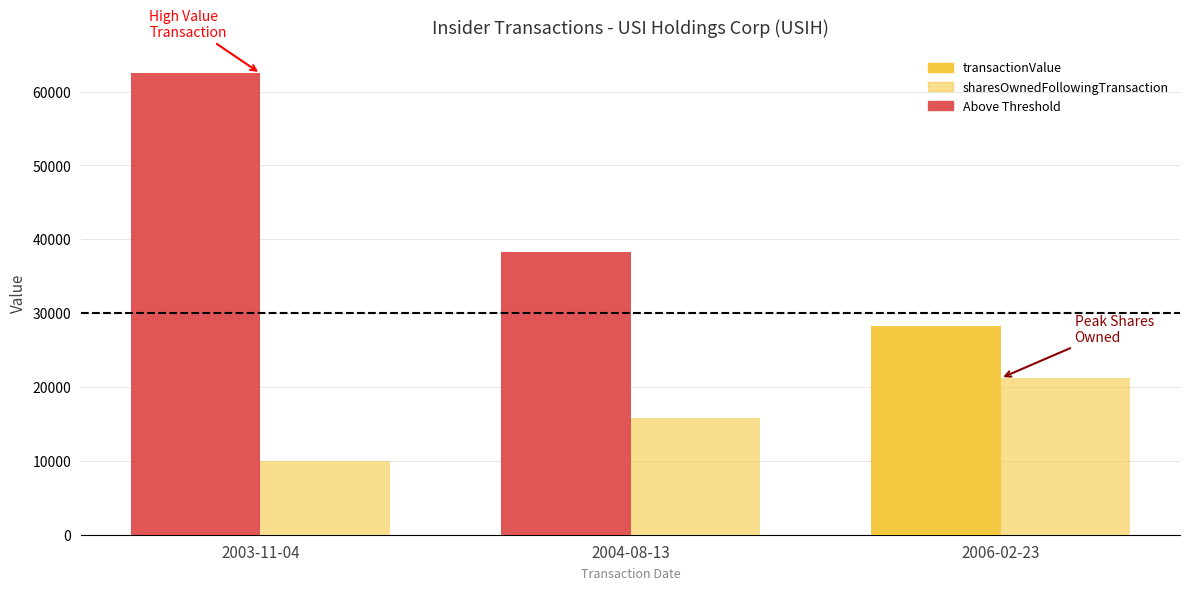

What position from the right is 2003-11-04?

3